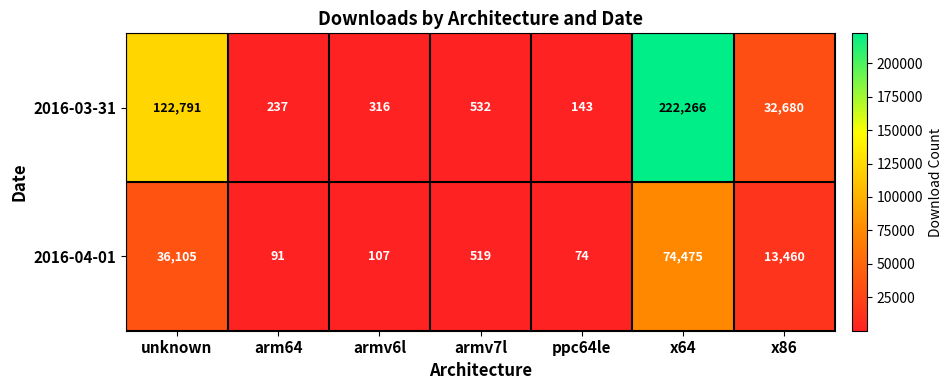

At which label is 2016-03-31 closest to 111204?

unknown